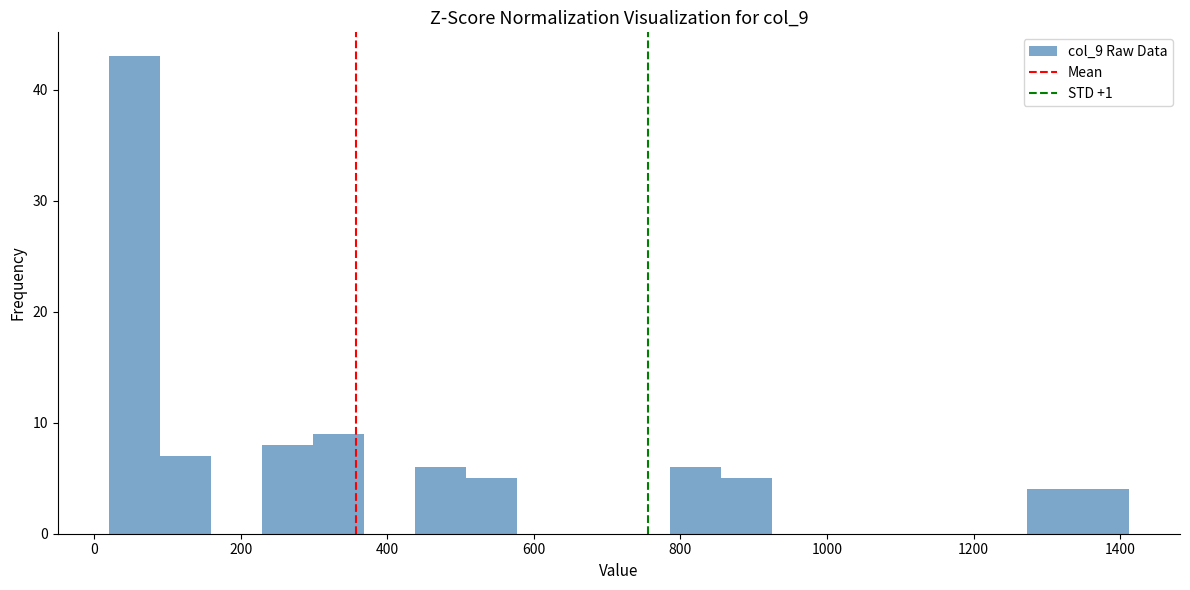

Read against the x-axis, roughly where is the centre of the tallest bar?

60